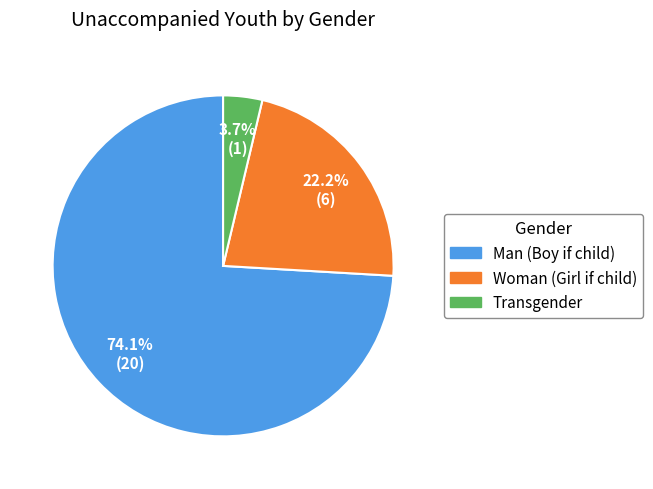

Combined, do Man (Boy if child) and Woman (Girl if child) account for over 50%?

Yes